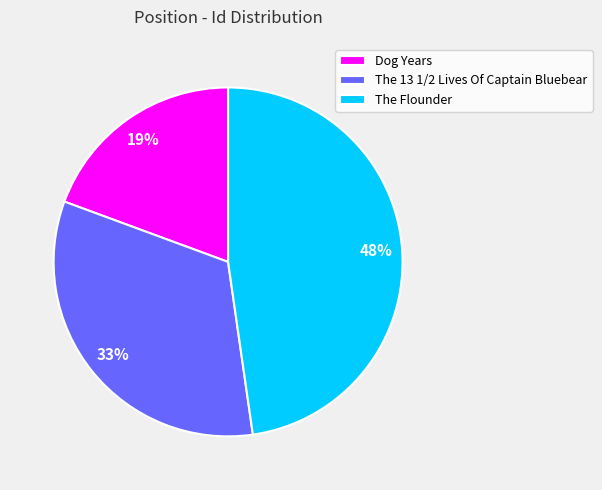

The The 13 1/2 Lives Of Captain Bluebear slice represents 23% of the pie. True or false?

False